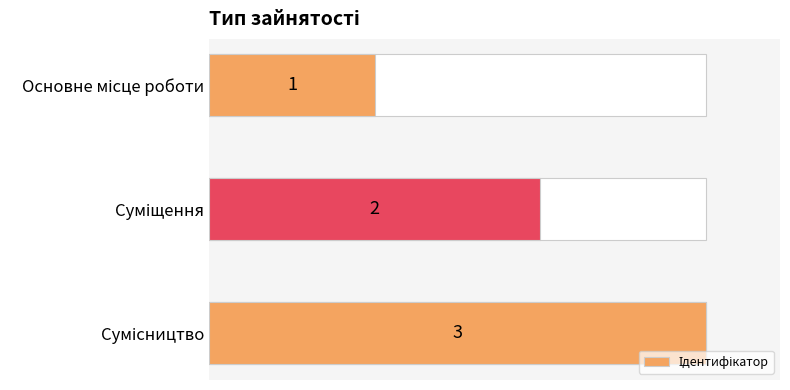

Reading left to right, transcribe all the data shown in this chart.

0.3	0.7	1.0